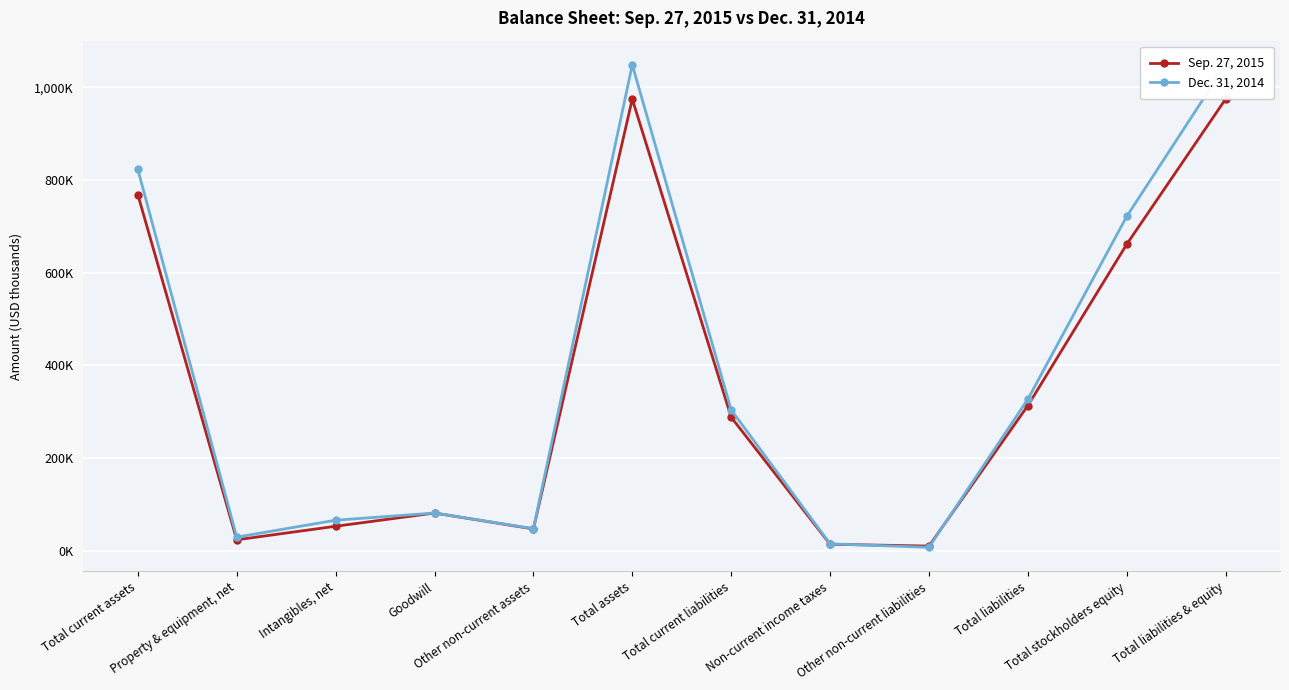

Reading left to right, what are all the values shown in this chart?

Sep. 27, 2015: Total current assets=768483	Property & equipment, net=23951	Intangibles, net=53191	Goodwill=81721	Other non-current assets=47405	Total assets=974751	Total current liabilities=288476	Non-current income taxes=14402	Other non-current liabilities=10412	Total liabilities=313290	Total stockholders equity=661461	Total liabilities & equity=974751
Dec. 31, 2014: Total current assets=822965	Property & equipment, net=29694	Intangibles, net=66230	Goodwill=81721	Other non-current assets=48077	Total assets=1048687	Total current liabilities=304116	Non-current income taxes=15252	Other non-current liabilities=7754	Total liabilities=327122	Total stockholders equity=721565	Total liabilities & equity=1048687